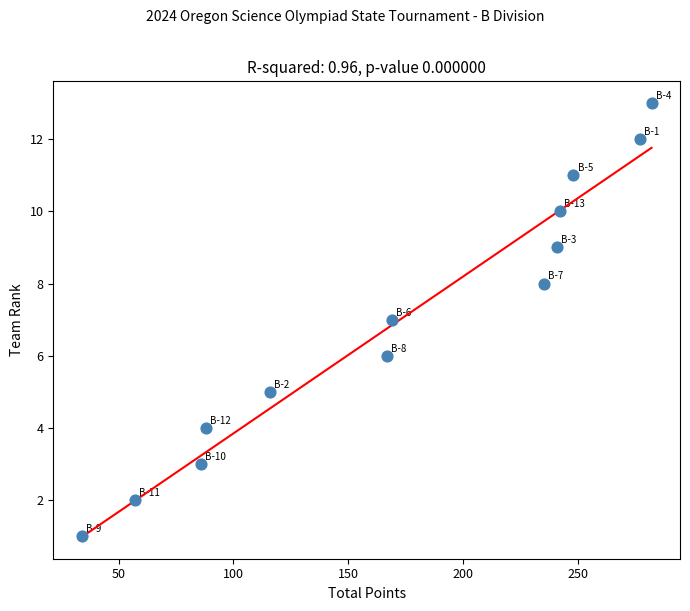

What is the range of X values (max minus min)?

248